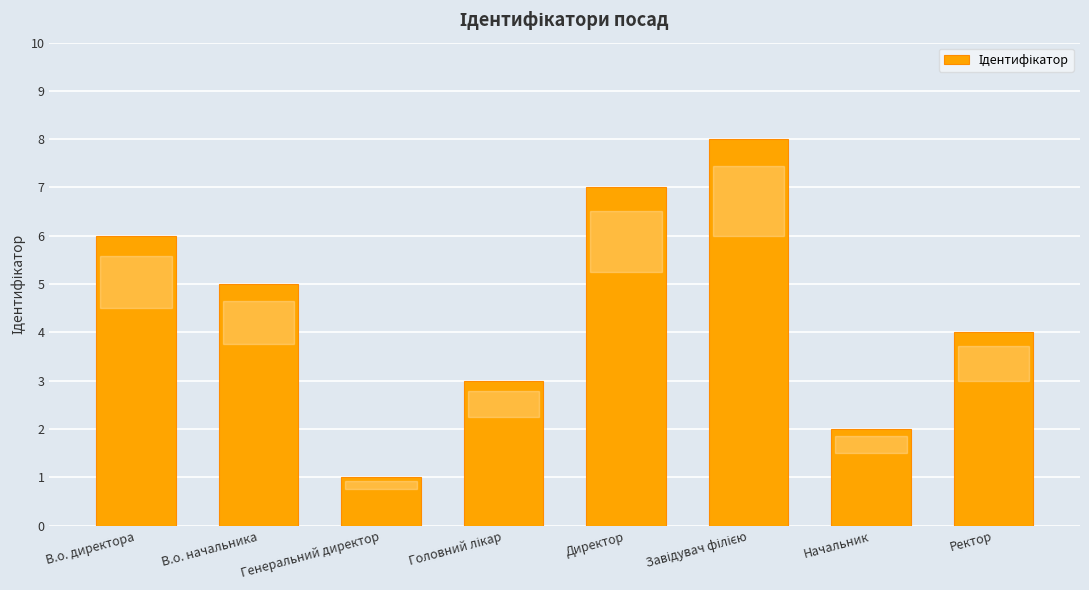

What is the label of the 4th bar from the right?

Директор